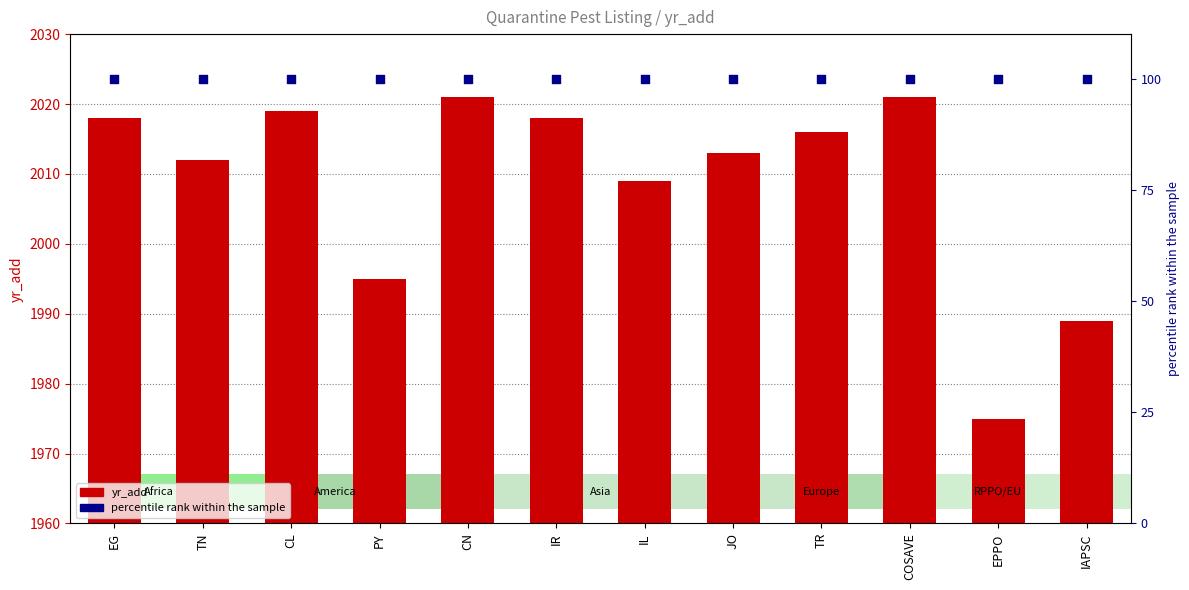

At how many categories does at least one series exceed 360?

12